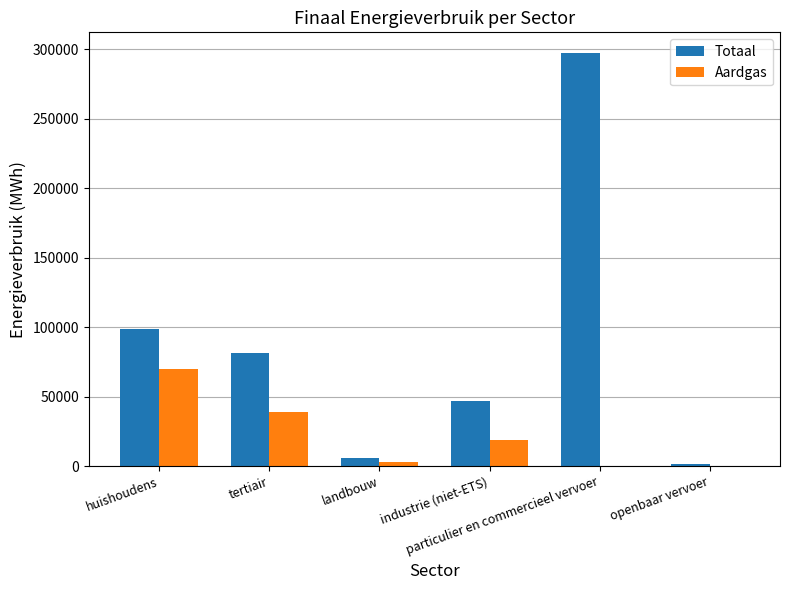

Which series has the largest total across all categories?

Totaal